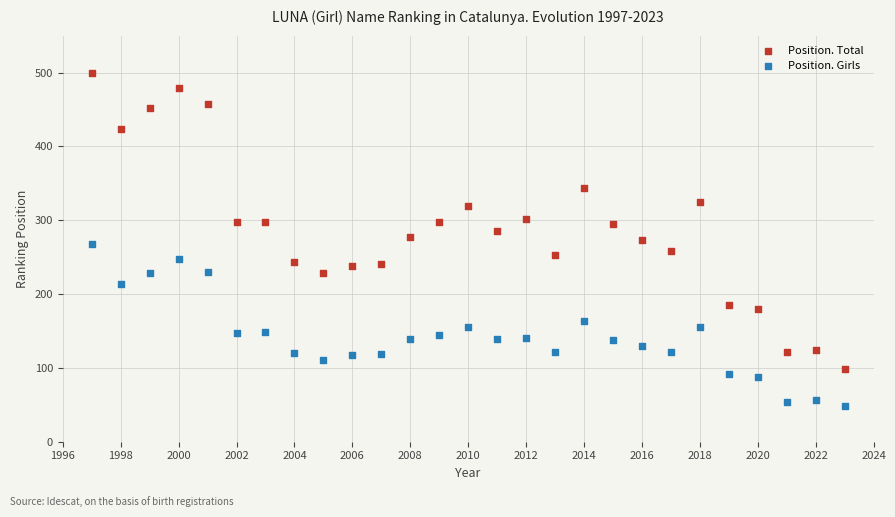

Which series has the widest spread of Y values?

Position. Total